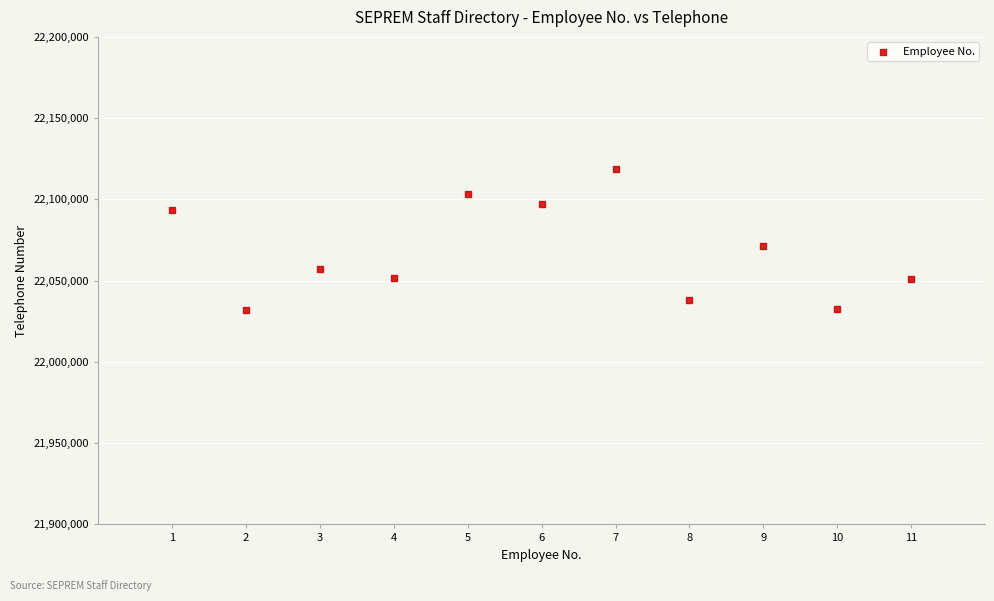

What Y value in the scatter plot is closest to 22075259?

22071592.2